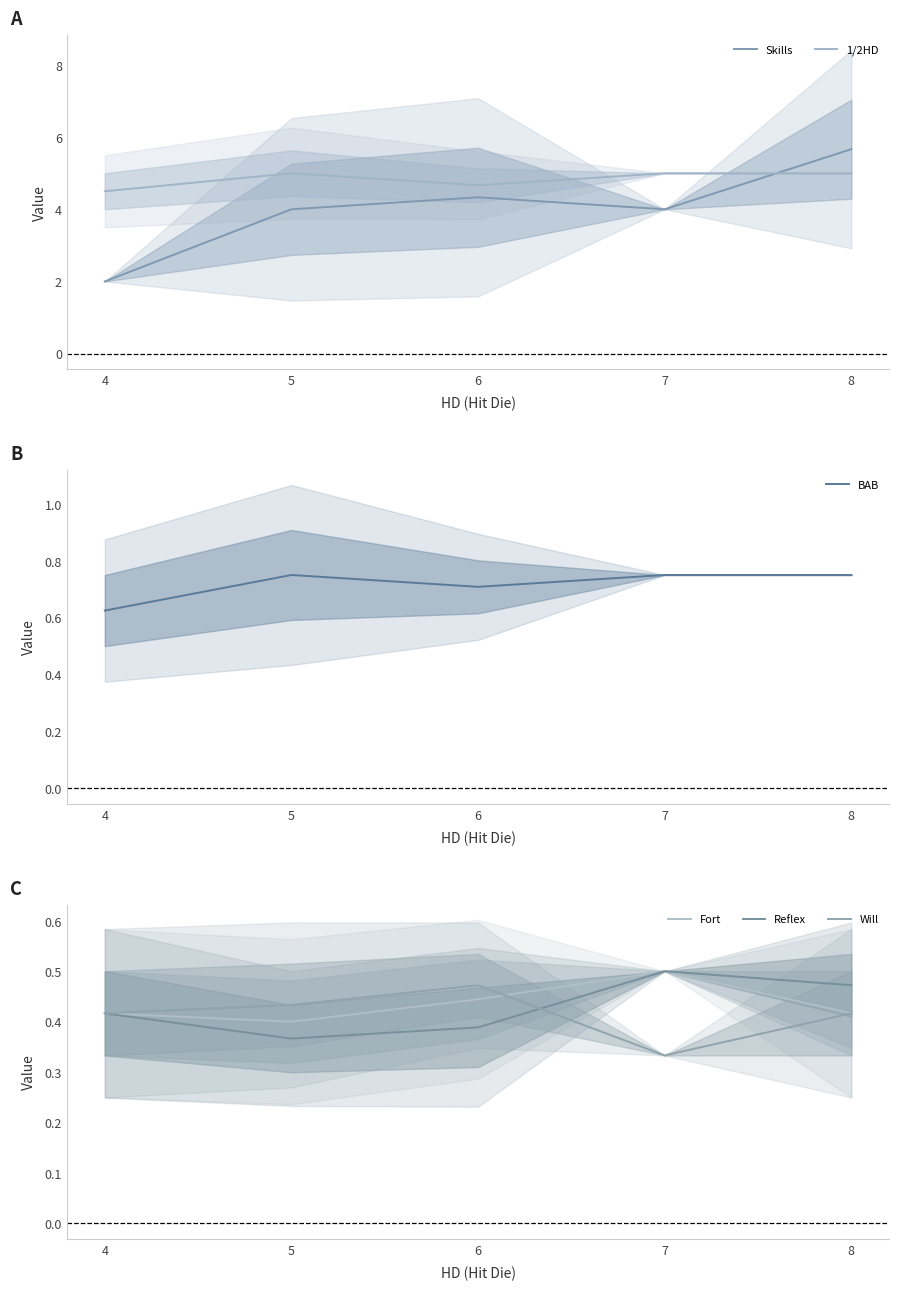

Is it true that 1/2HD equals 4.7 at 6?

True